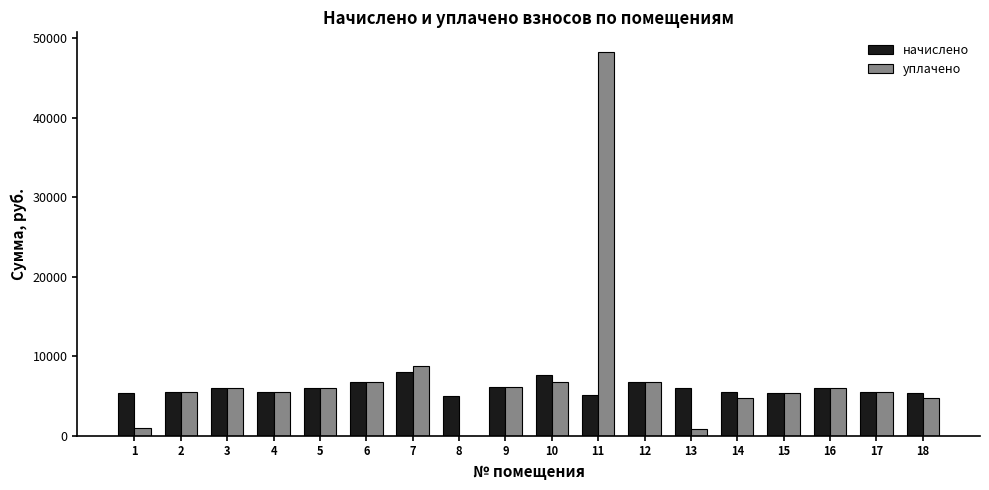

At which category is the sum across all series the highest?

11